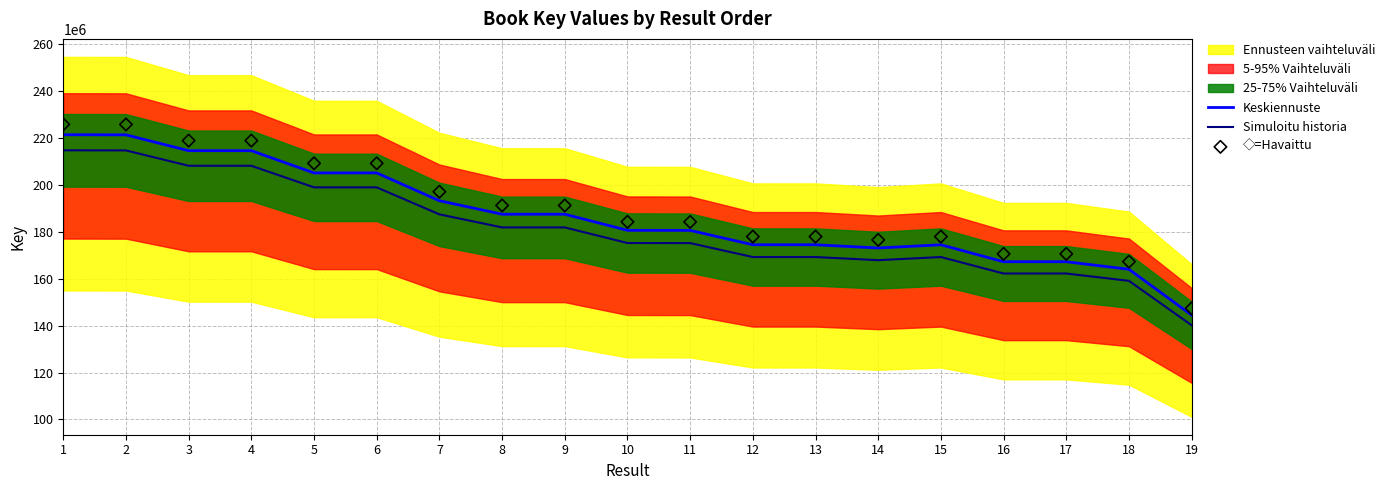

What is the minimum value for Simuloitu historia?

140202679.7